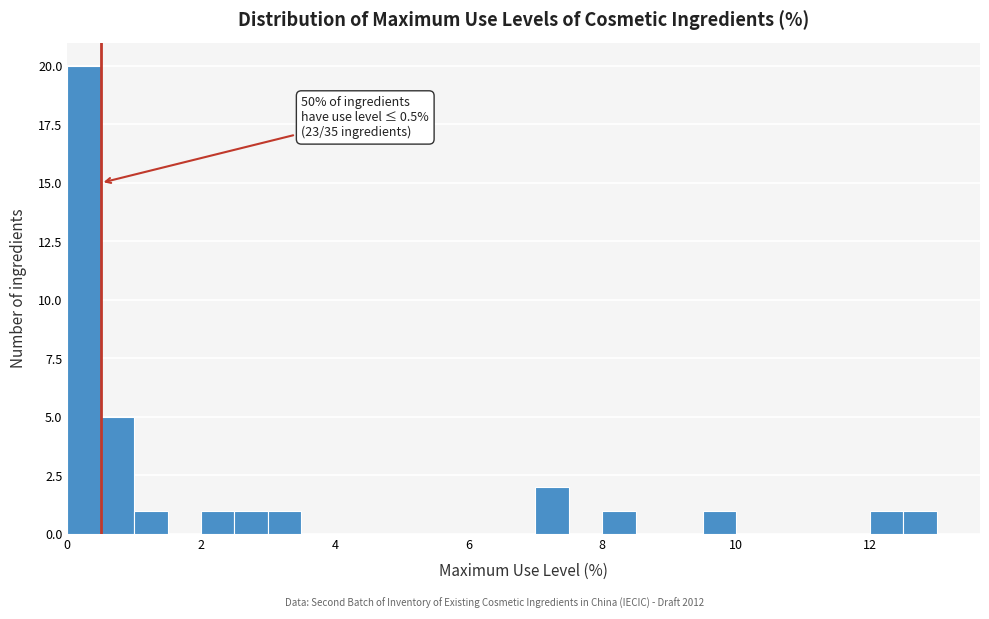

Read against the x-axis, roughly where is the centre of the tallest bar?

0.2